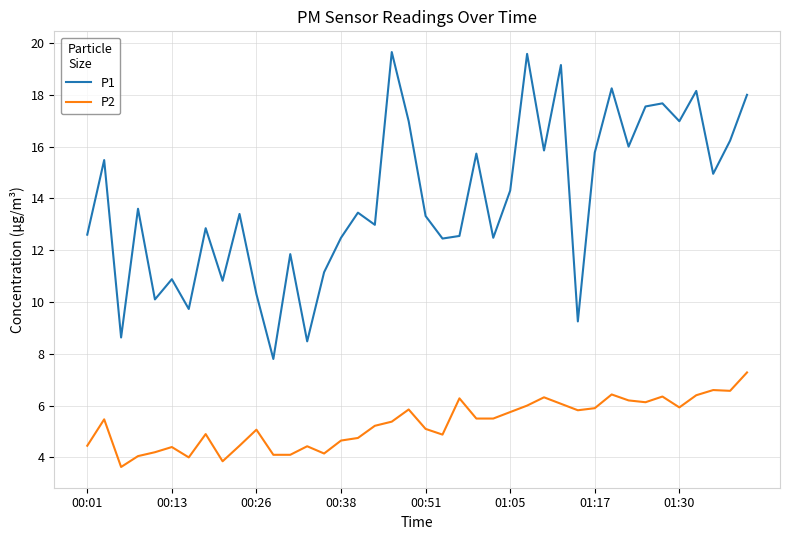

True or false: P2 and P1 intersect in this chart.

False